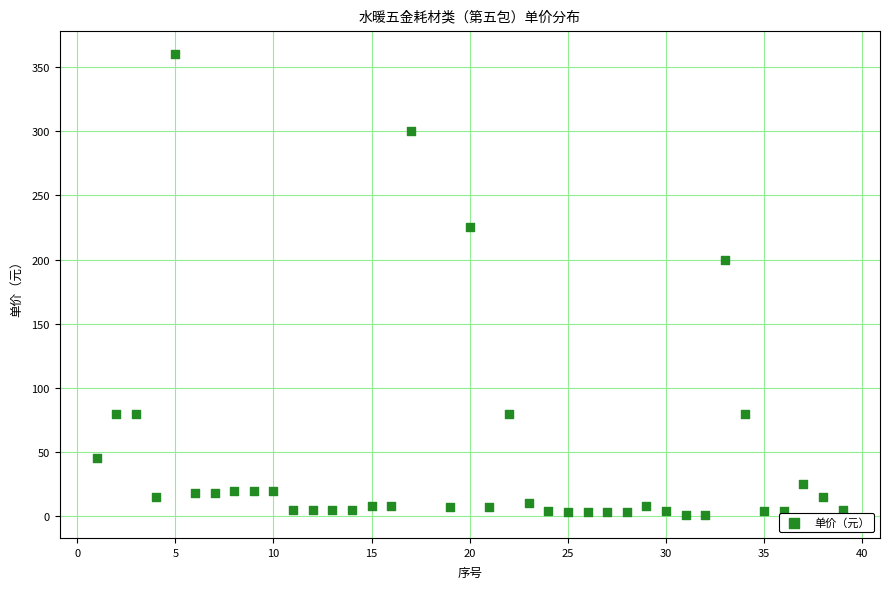

What Y value in the scatter plot is closest to 180?

200.0